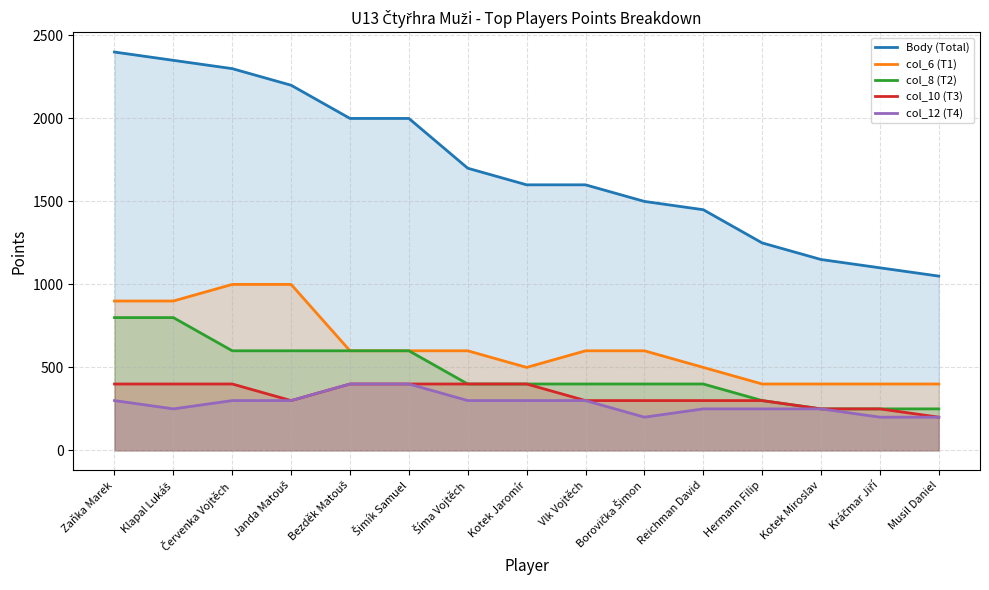

Reading right to left, extract all data points from this chart.

Body (Total): Musil Daniel=1050	Kráčmar Jiří=1100	Kotek Miroslav=1150	Hermann Filip=1250	Reichman David=1450	Borovička Šimon=1500	Vlk Vojtěch=1600	Kotek Jaromír=1600	Šíma Vojtěch=1700	Šimík Samuel=2000	Bezděk Matouš=2000	Janda Matouš=2200	Červenka Vojtěch=2300	Klapal Lukáš=2350	Zaňka Marek=2400
col_6 (T1): Musil Daniel=400	Kráčmar Jiří=400	Kotek Miroslav=400	Hermann Filip=400	Reichman David=500	Borovička Šimon=600	Vlk Vojtěch=600	Kotek Jaromír=500	Šíma Vojtěch=600	Šimík Samuel=600	Bezděk Matouš=600	Janda Matouš=1000	Červenka Vojtěch=1000	Klapal Lukáš=900	Zaňka Marek=900
col_8 (T2): Musil Daniel=250	Kráčmar Jiří=250	Kotek Miroslav=250	Hermann Filip=300	Reichman David=400	Borovička Šimon=400	Vlk Vojtěch=400	Kotek Jaromír=400	Šíma Vojtěch=400	Šimík Samuel=600	Bezděk Matouš=600	Janda Matouš=600	Červenka Vojtěch=600	Klapal Lukáš=800	Zaňka Marek=800
col_10 (T3): Musil Daniel=200	Kráčmar Jiří=250	Kotek Miroslav=250	Hermann Filip=300	Reichman David=300	Borovička Šimon=300	Vlk Vojtěch=300	Kotek Jaromír=400	Šíma Vojtěch=400	Šimík Samuel=400	Bezděk Matouš=400	Janda Matouš=300	Červenka Vojtěch=400	Klapal Lukáš=400	Zaňka Marek=400
col_12 (T4): Musil Daniel=200	Kráčmar Jiří=200	Kotek Miroslav=250	Hermann Filip=250	Reichman David=250	Borovička Šimon=200	Vlk Vojtěch=300	Kotek Jaromír=300	Šíma Vojtěch=300	Šimík Samuel=400	Bezděk Matouš=400	Janda Matouš=300	Červenka Vojtěch=300	Klapal Lukáš=250	Zaňka Marek=300